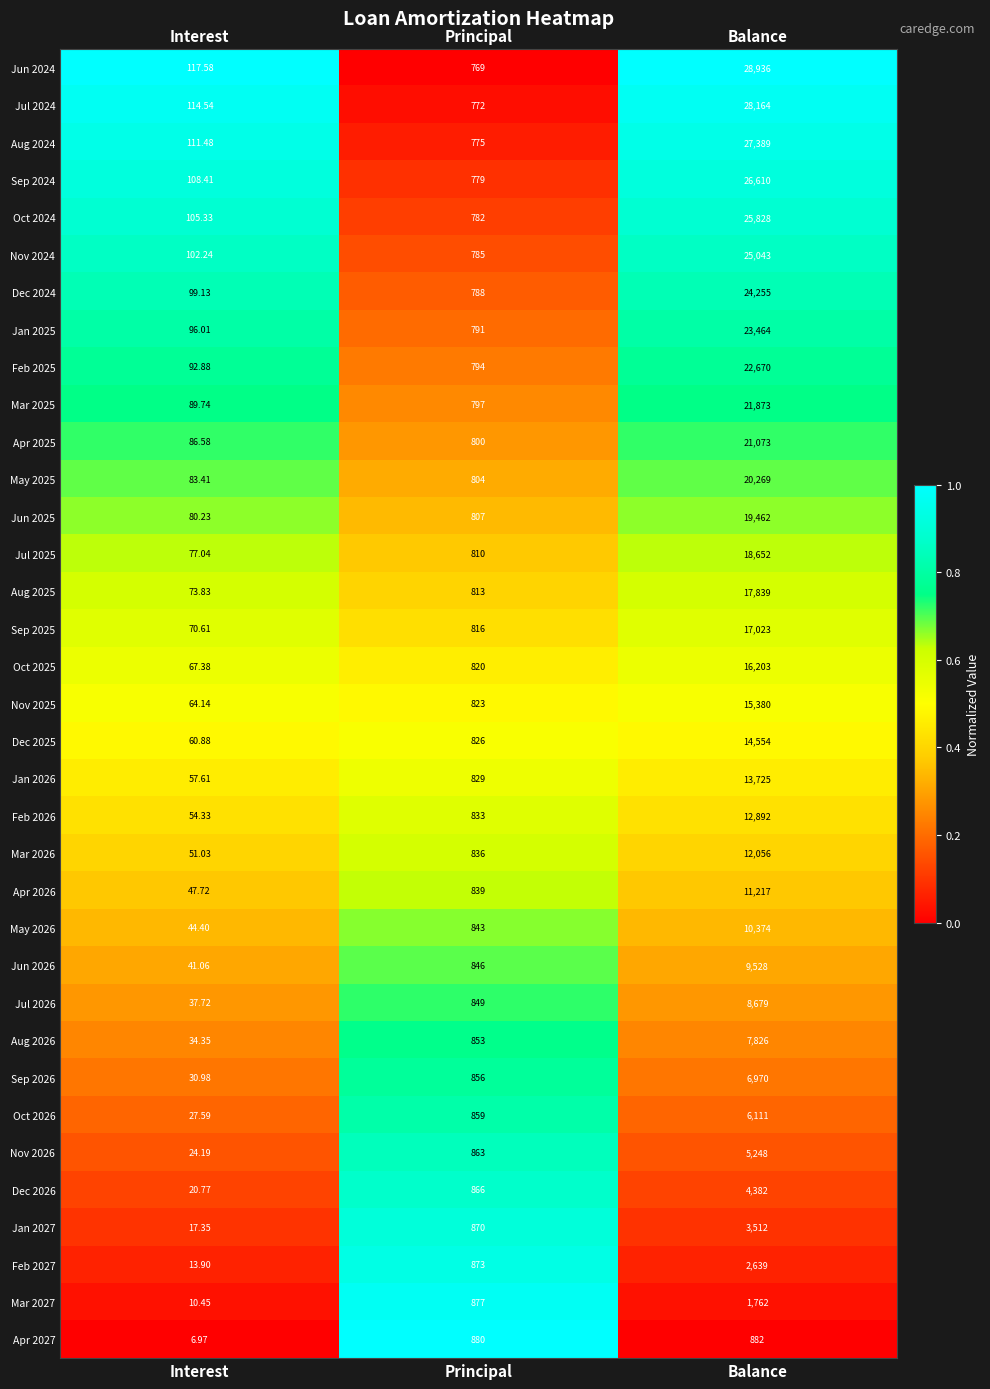

At which category is the sum across all series the highest?

Balance